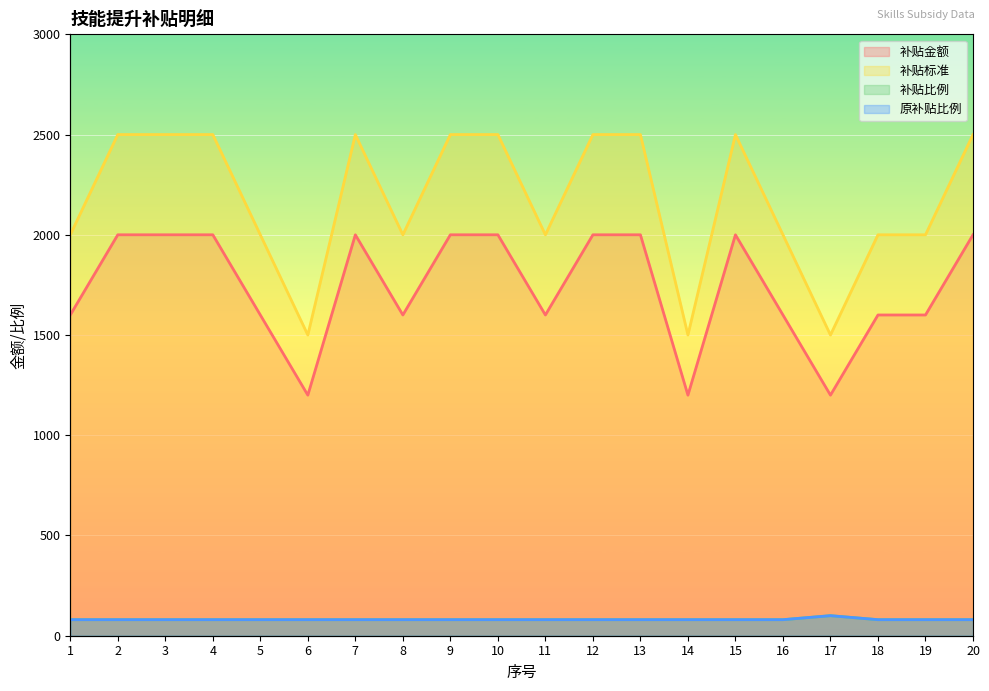

What is the spread (max minus min) of values at 12?

2420